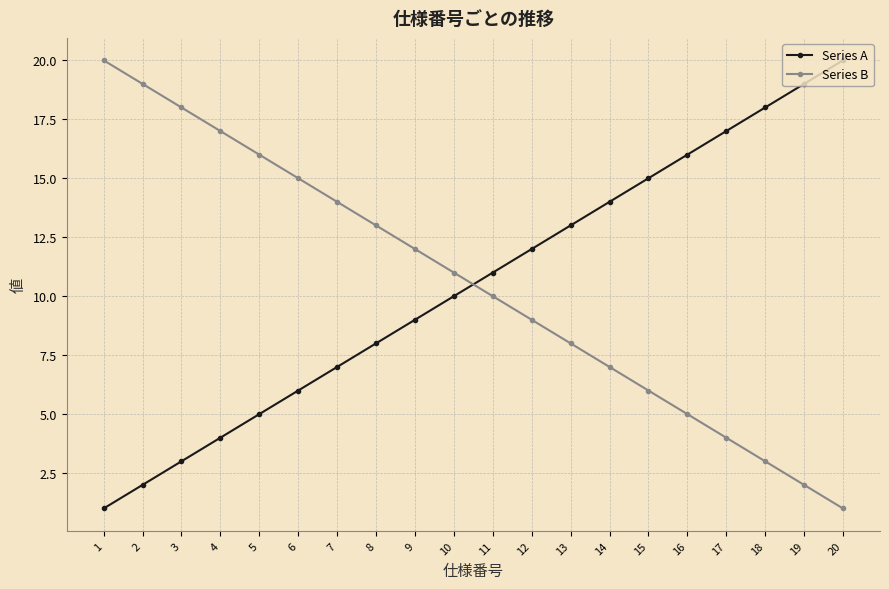

Reading left to right, list all the values displayed in this chart.

Series A: 1	2	3	4	5	6	7	8	9	10	11	12	13	14	15	16	17	18	19	20
Series B: 20	19	18	17	16	15	14	13	12	11	10	9	8	7	6	5	4	3	2	1